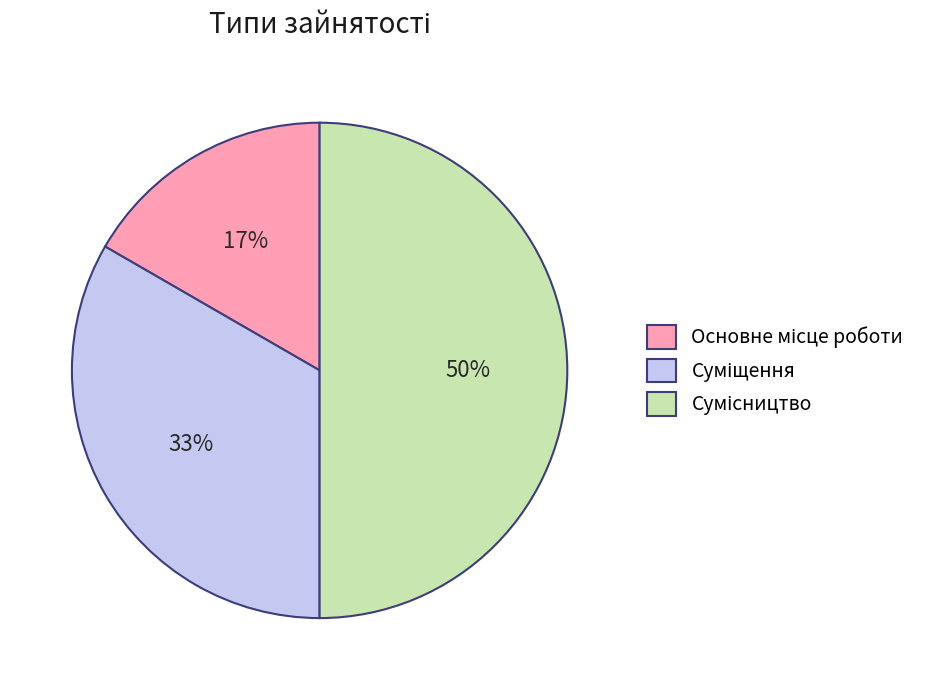

To the nearest percent, what is the average slice percentage?

33%